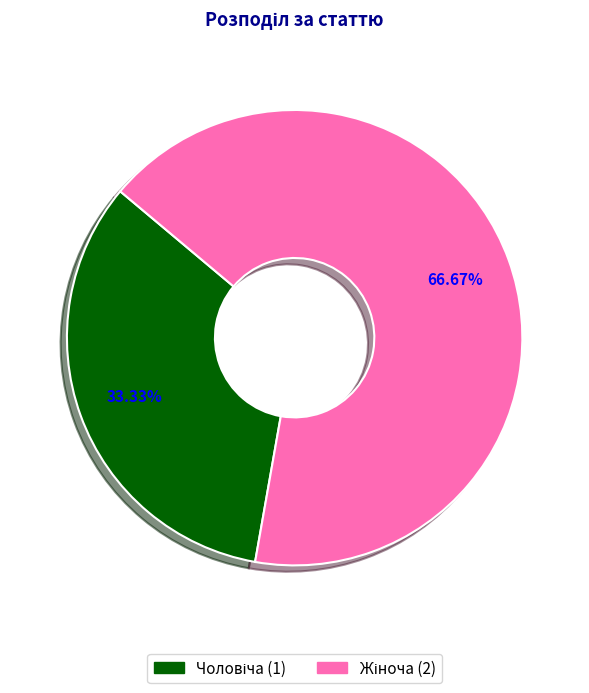

Does any single category account for the majority?

Yes